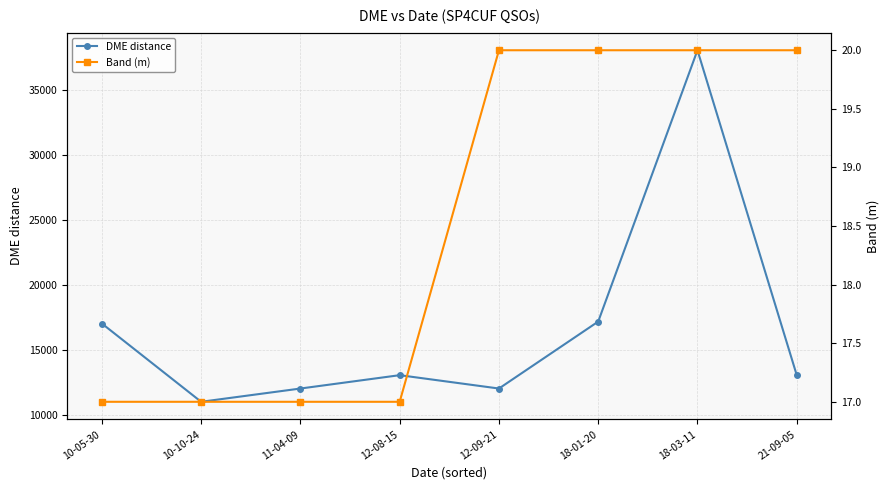

Reading left to right, what are all the values shown in this chart?

DME distance: 10-05-30=17032	10-10-24=11021	11-04-09=12040	12-08-15=13066	12-09-21=12040	18-01-20=17184	18-03-11=38029	21-09-05=13072
Band (m): 10-05-30=17	10-10-24=17	11-04-09=17	12-08-15=17	12-09-21=20	18-01-20=20	18-03-11=20	21-09-05=20